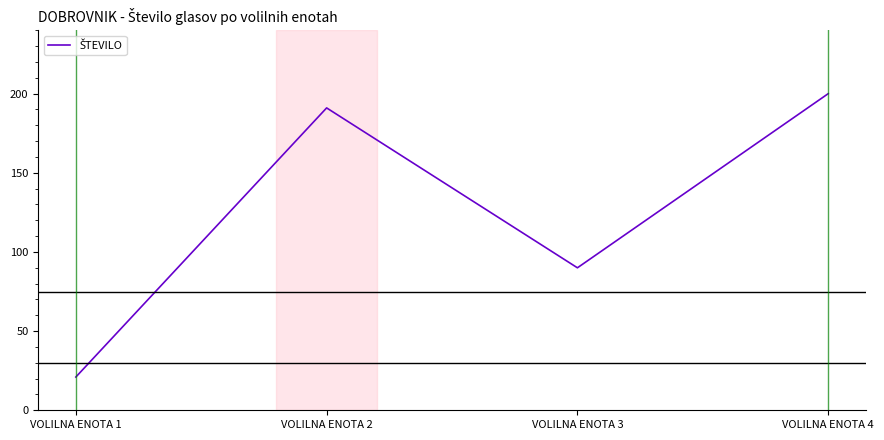

What is the maximum value shown in the chart?

200